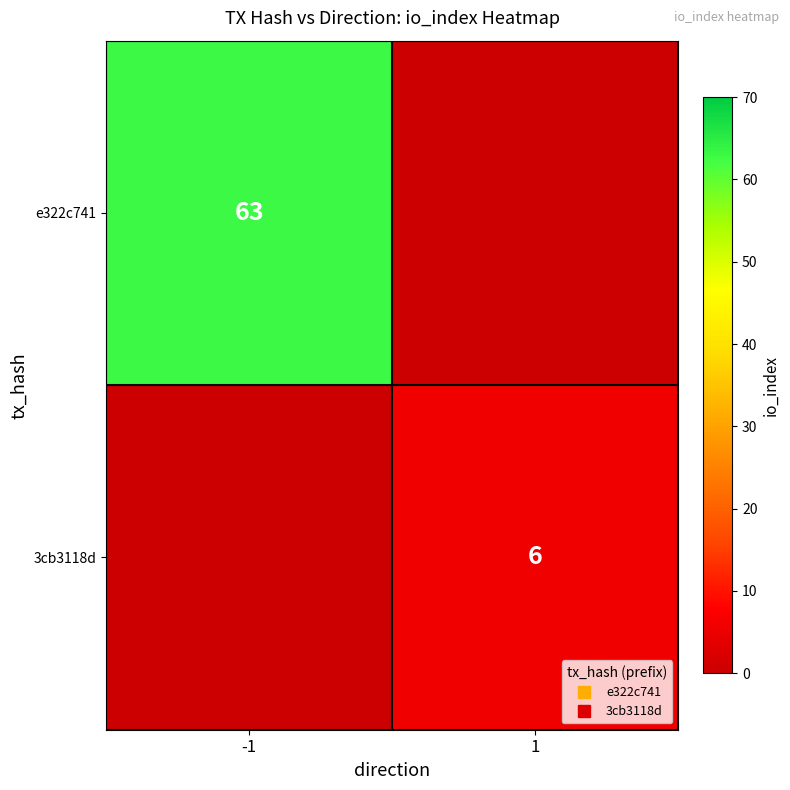

How many data points does each series have?

2